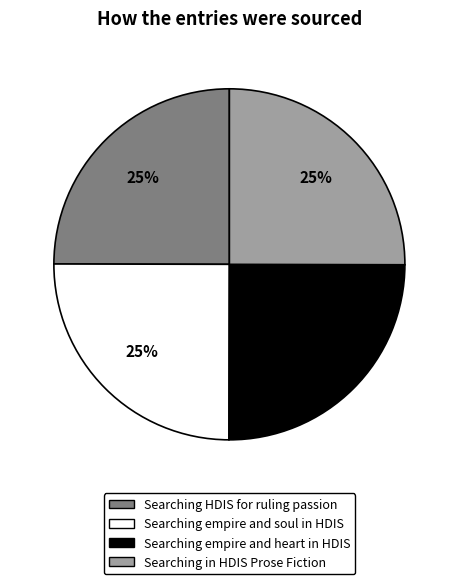

What is the ratio of the value at Searching HDIS for ruling passion to the value at Searching empire and soul in HDIS?

1.0